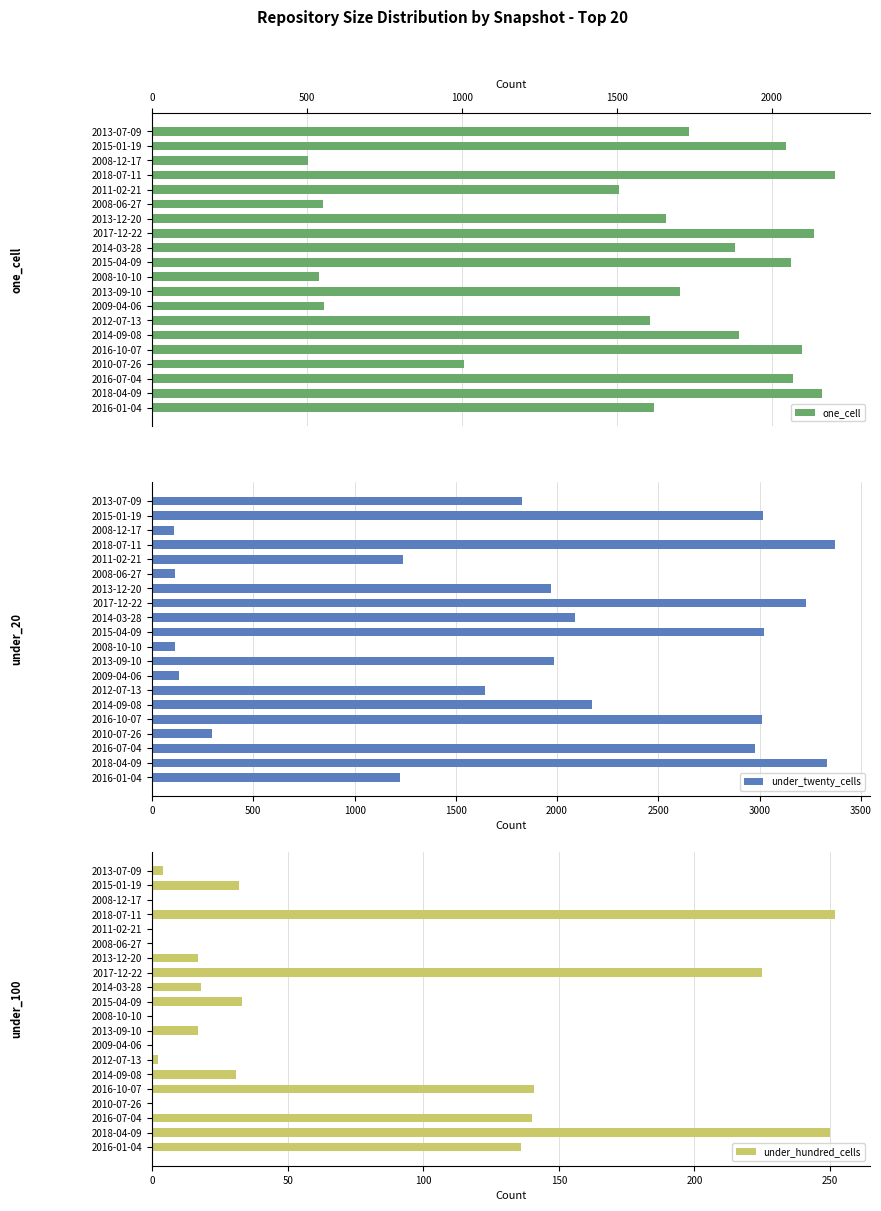

Where is under_twenty_cells nearest to the value 1740?

2013-07-09